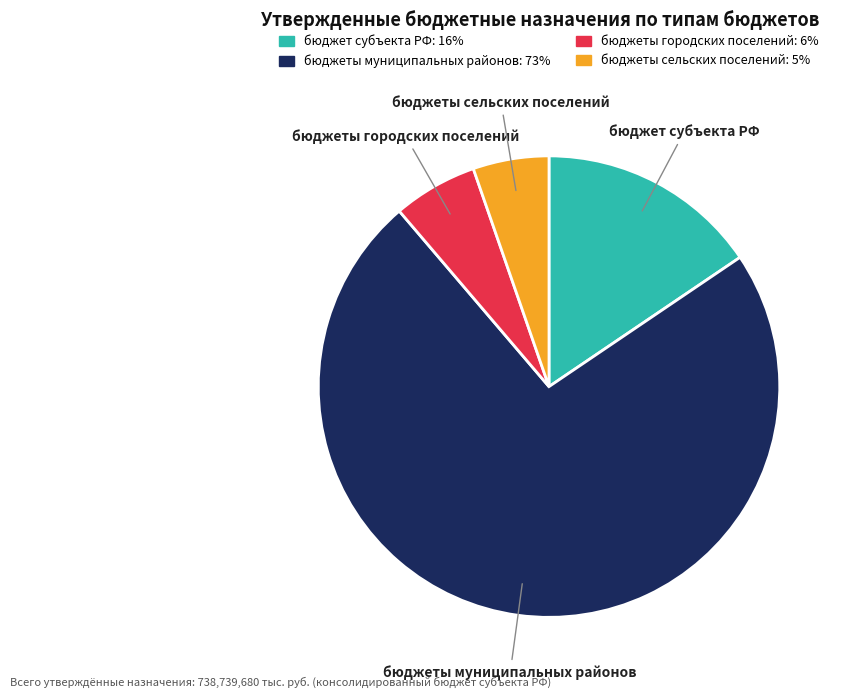

True or false: бюджеты муниципальных районов accounts for 84% of the total.

False